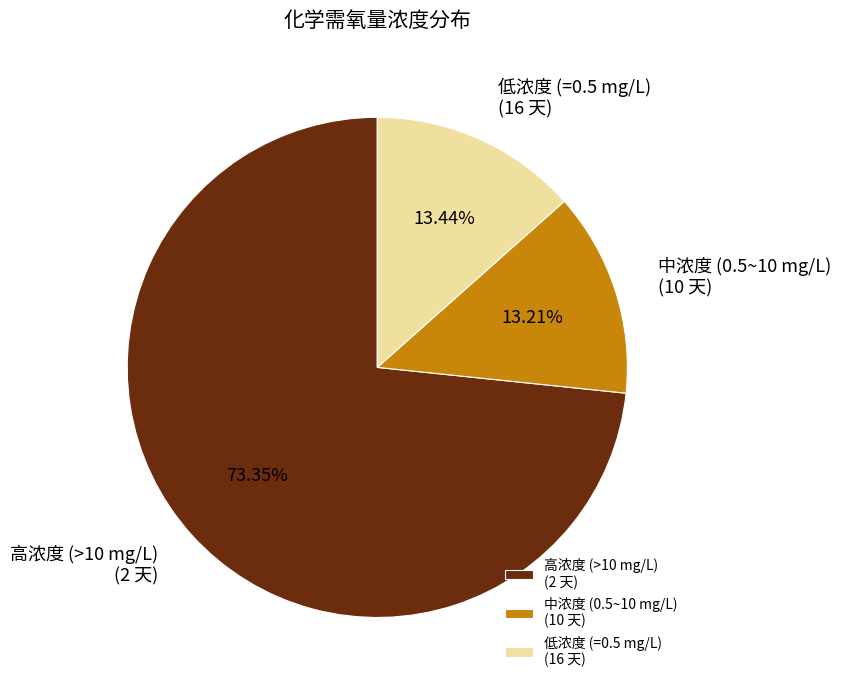

Which has a higher value, 中浓度 (0.5~10 mg/L) (10 天) or 高浓度 (>10 mg/L) (2 天)?

高浓度 (>10 mg/L) (2 天)